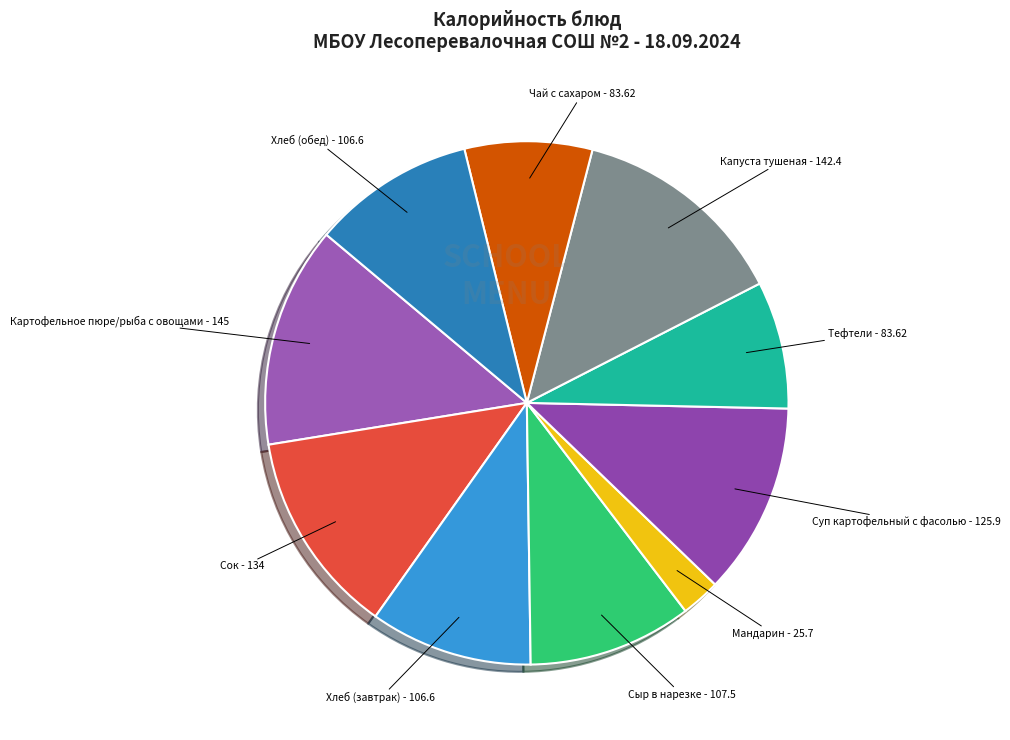

Count the number of slices in the pie.

10